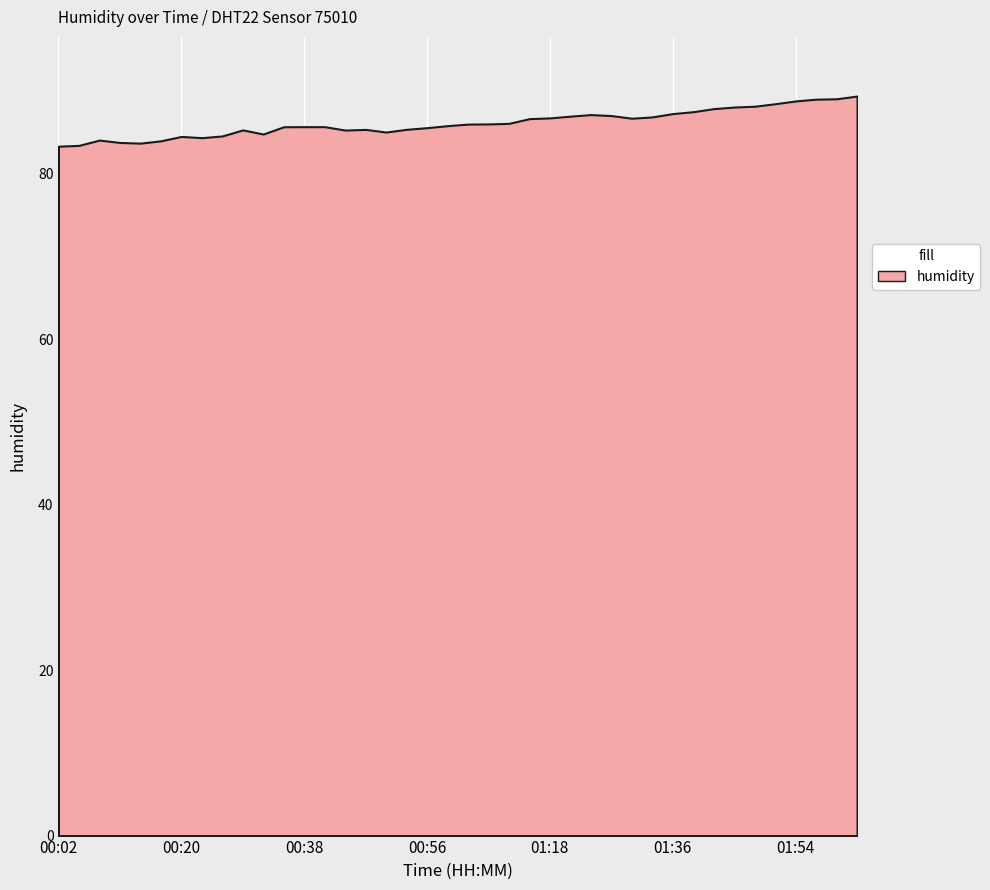

Count the number of values greater than 85.

30